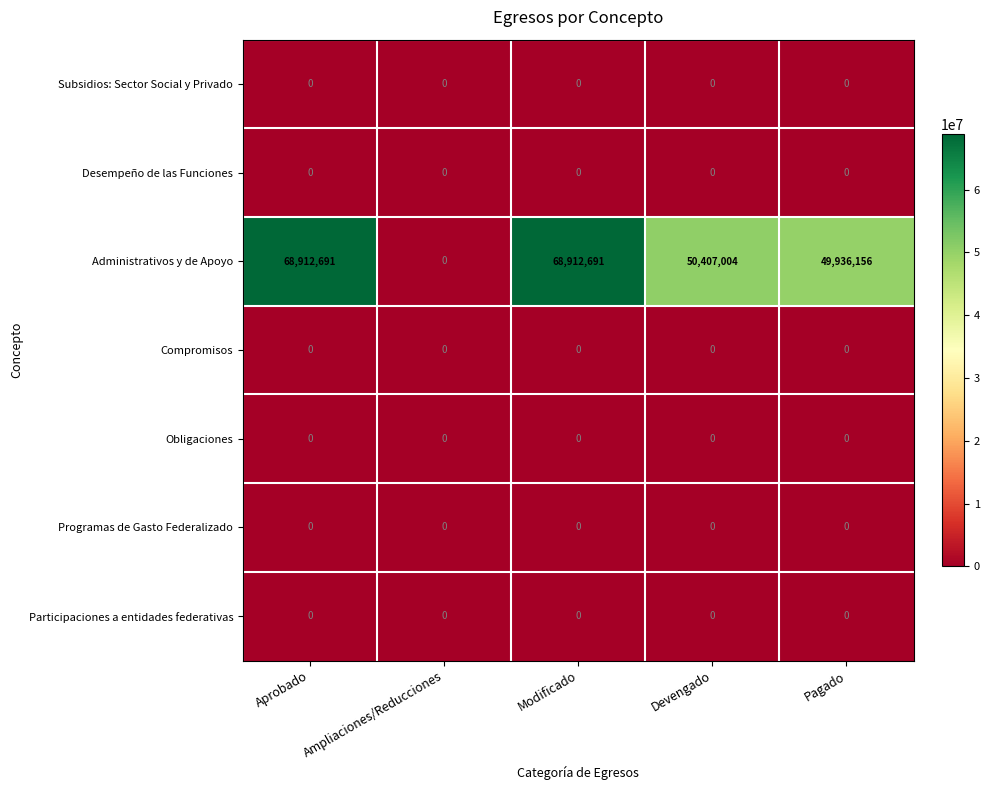

At which label is Administrativos y de Apoyo closest to 34456345?

Pagado